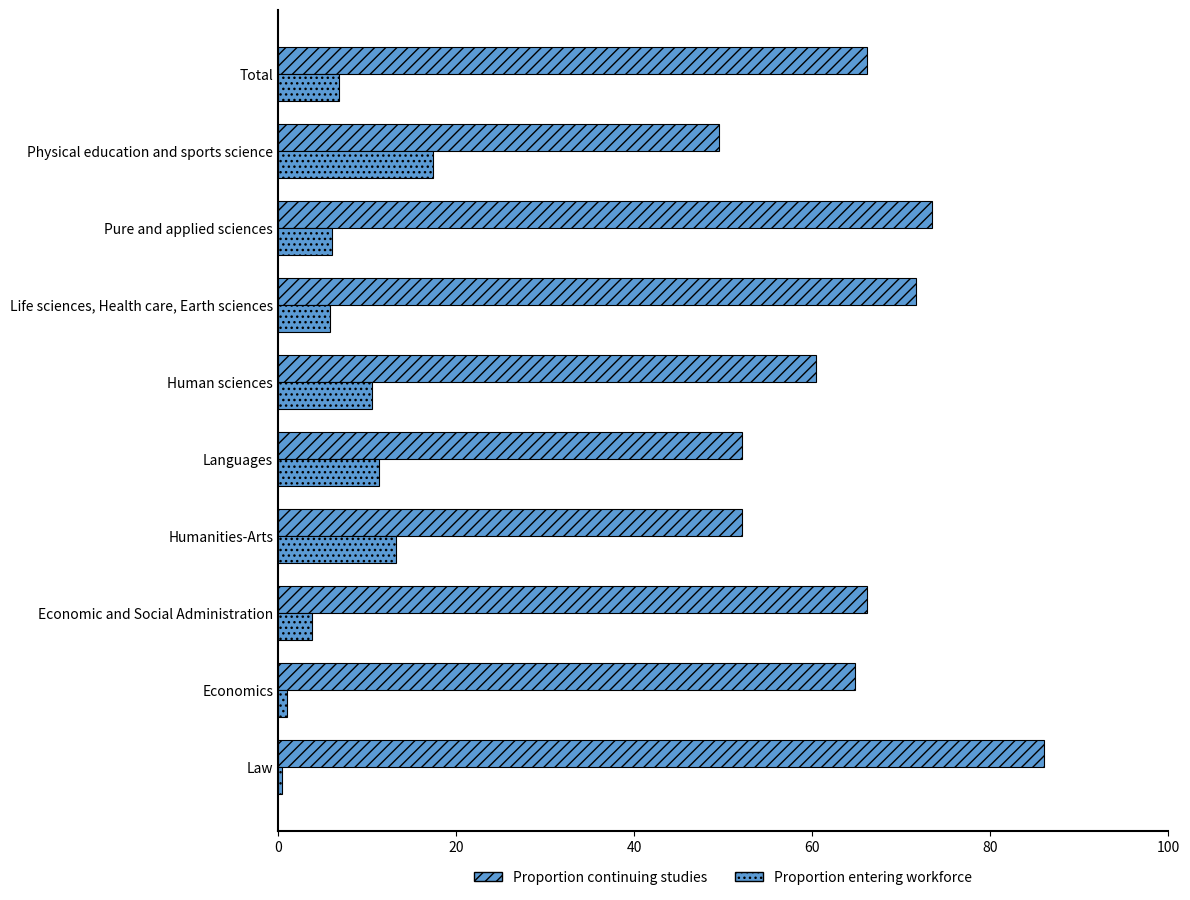

How many data points in Proportion continuing studies are less than 66?

5